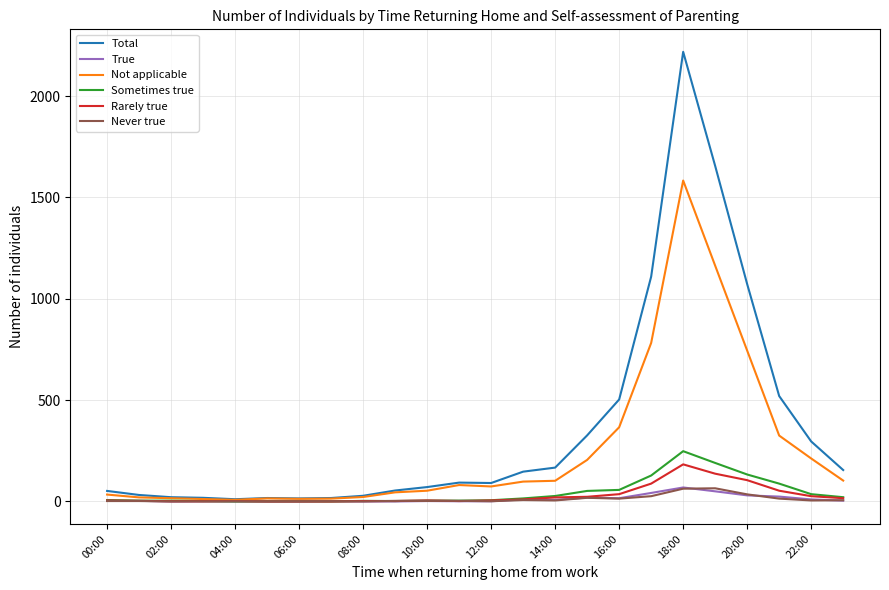

What is the highest value of the Not applicable series?

1583